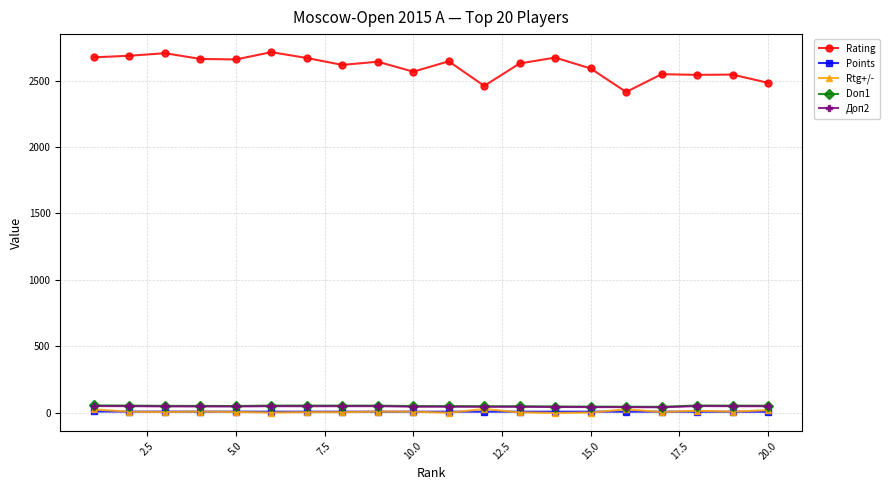

What is the value of the Rtg+/- point at the 15th from the left?

-0.3